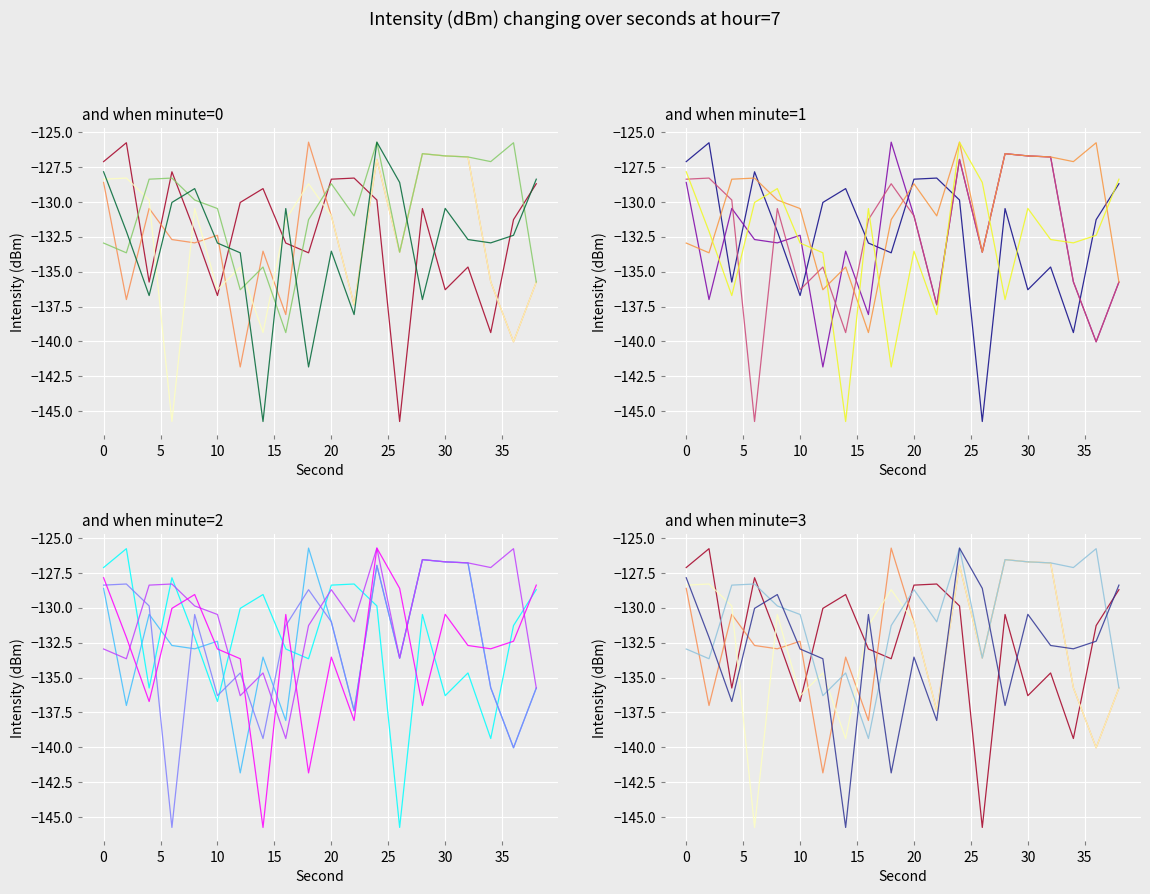

The minute_4 series shows -88.9 at 10. True or false?

False